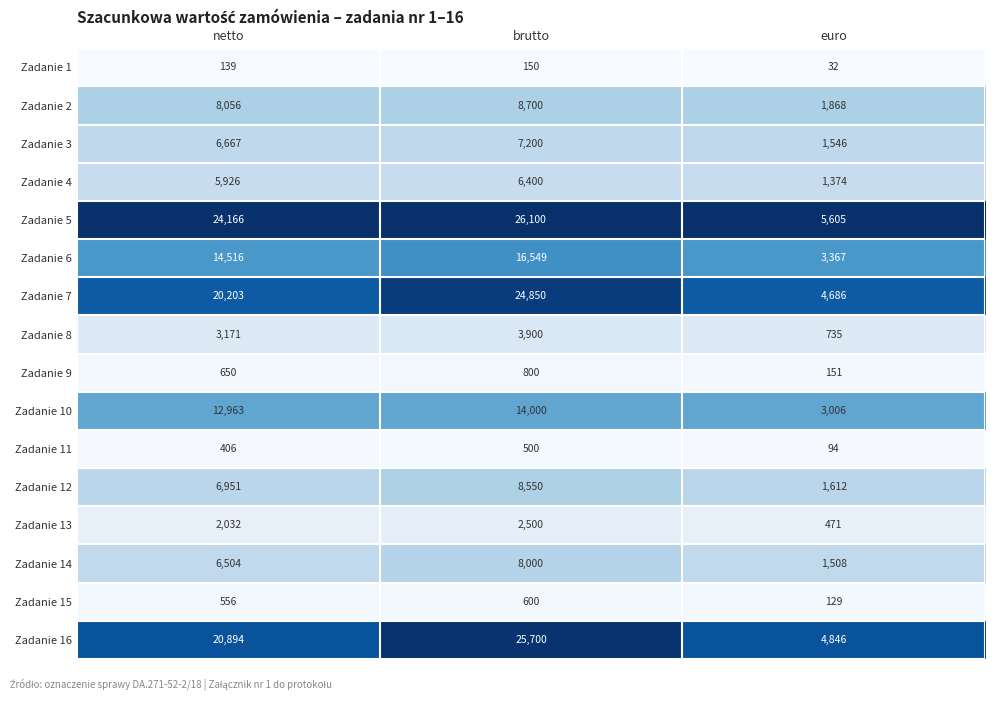

The value of Zadanie 6 at netto is 14516. True or false?

True